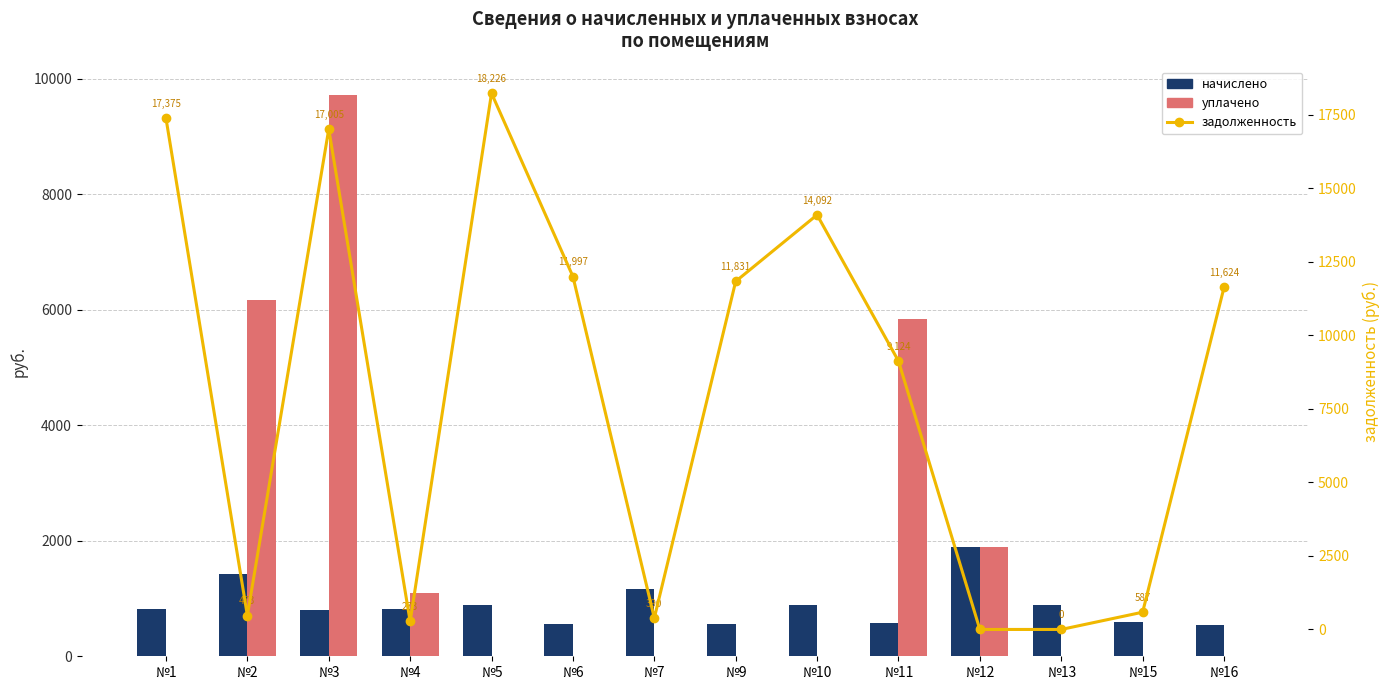

At which category is the sum across all series the highest?

№3